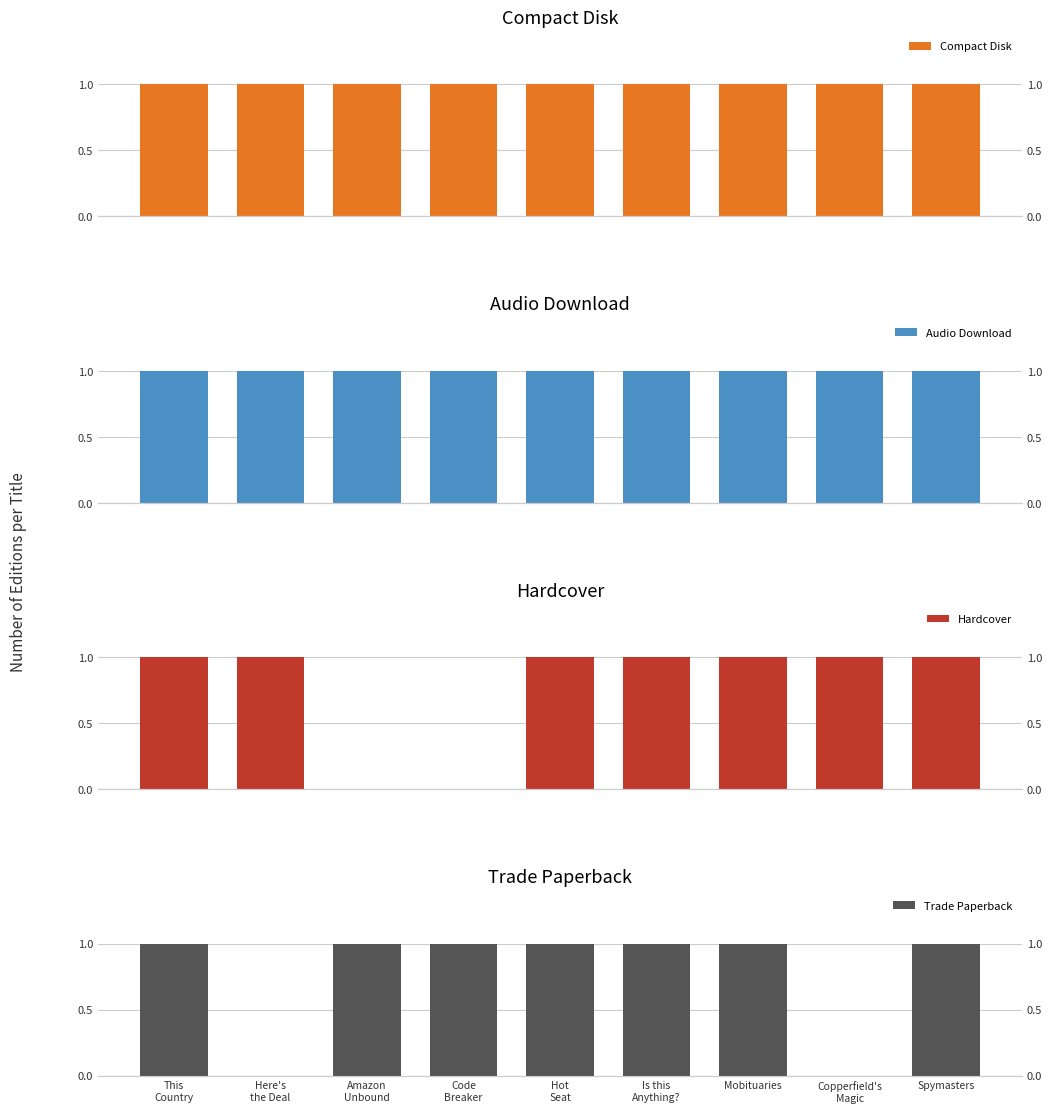

What is the sum of the Compact Disk values at Here's
the Deal and Code
Breaker?

2